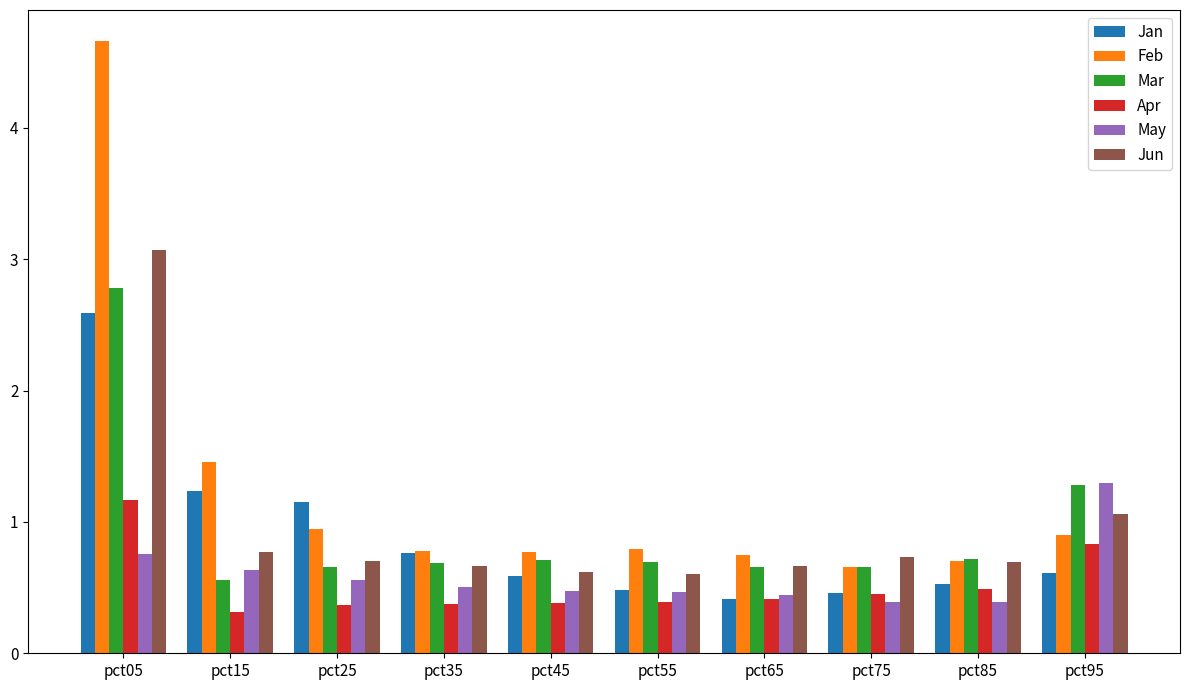

What is the maximum value for May?

1.3